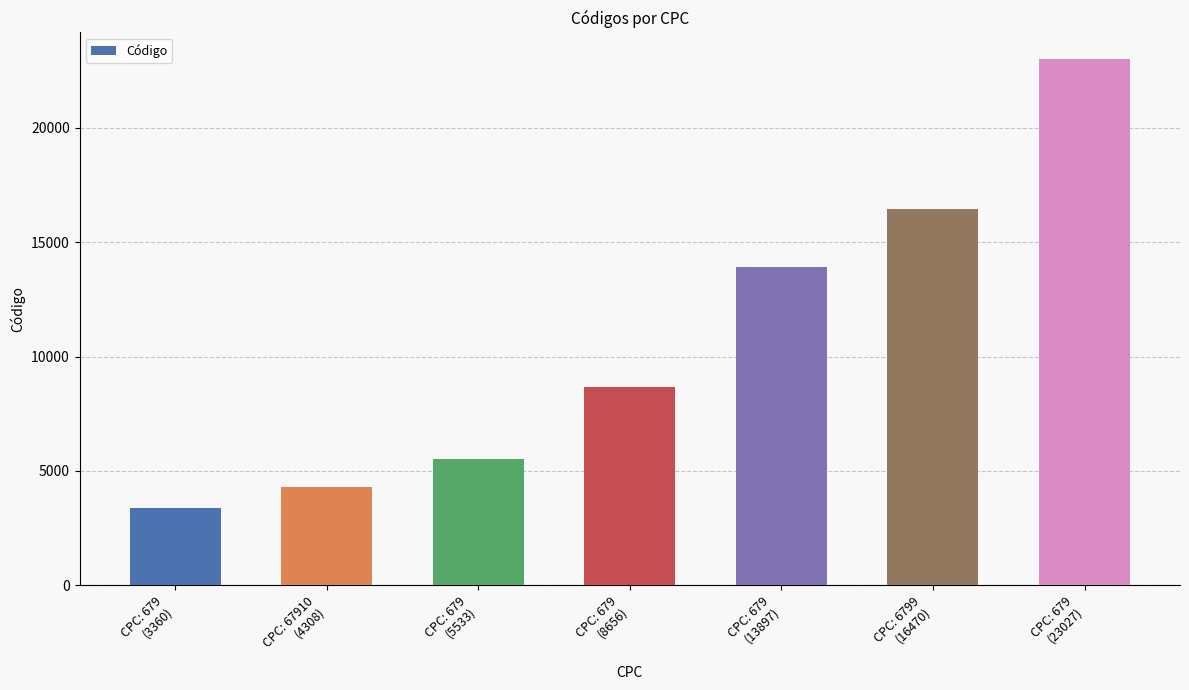

Rank the categories by value from highest to lowest.

CPC: 679
(23027), CPC: 6799
(16470), CPC: 679
(13897), CPC: 679
(8656), CPC: 679
(5533), CPC: 67910
(4308), CPC: 679
(3360)